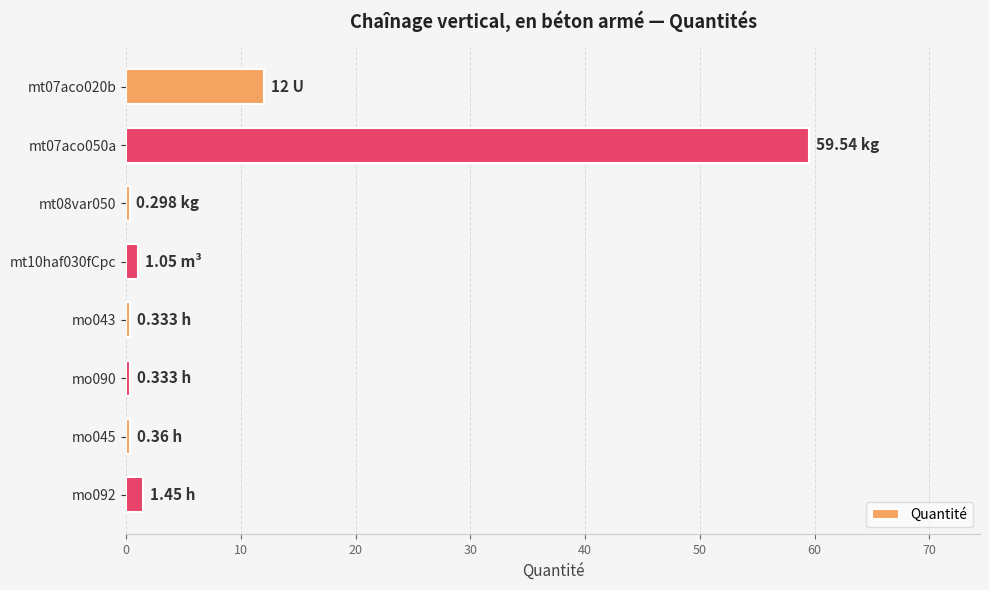

What is the difference between the second highest and minimum values?

11.7